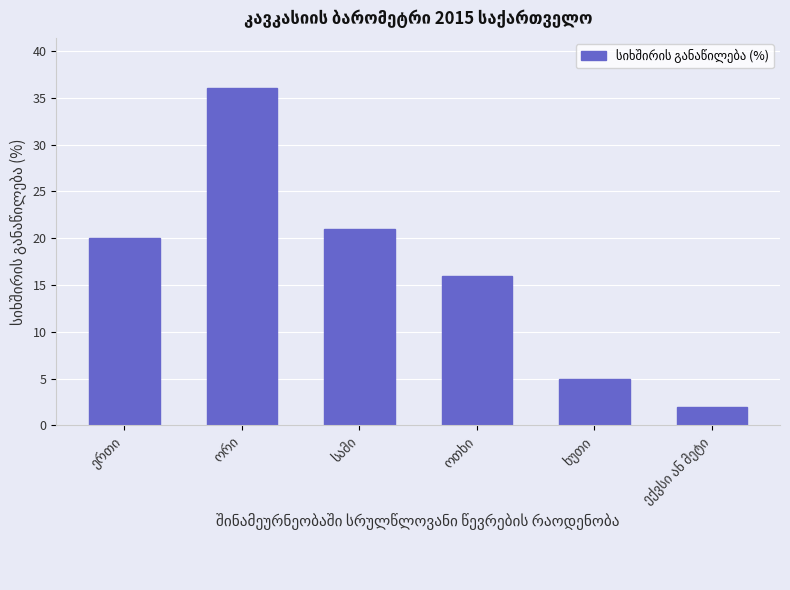

What is the minimum value shown in the chart?

2